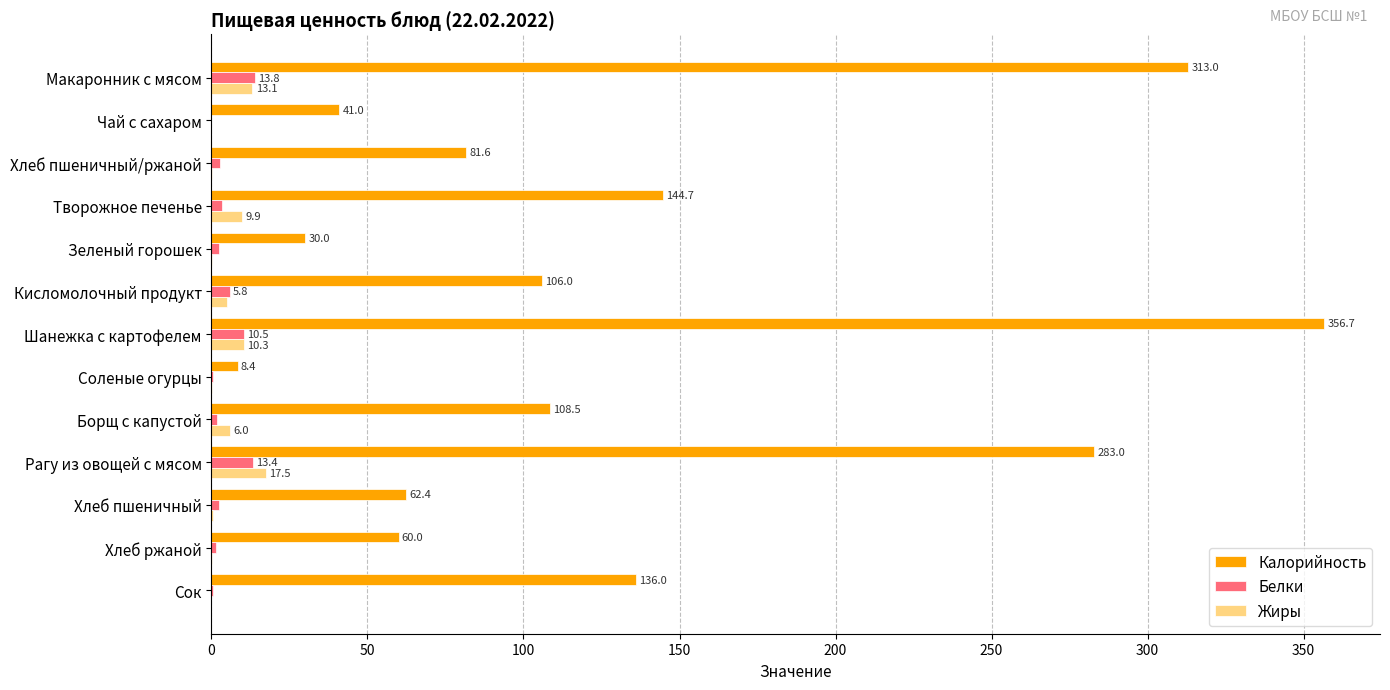

What is the maximum value for Белки?

13.8